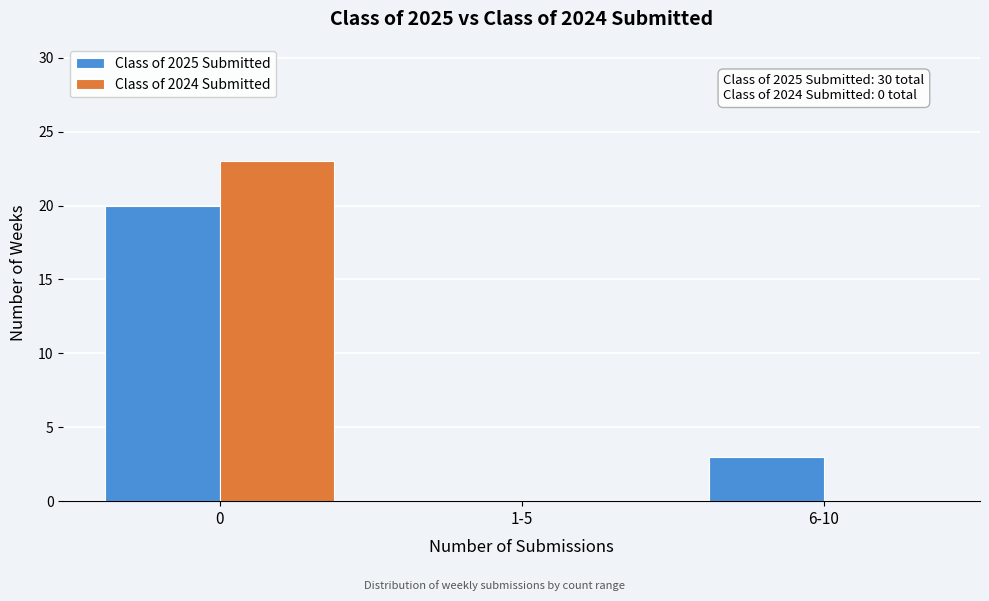

Reading left to right, list all the values displayed in this chart.

Class of 2025 Submitted: 0=20	1-5=0	6-10=3
Class of 2024 Submitted: 0=23	1-5=0	6-10=0